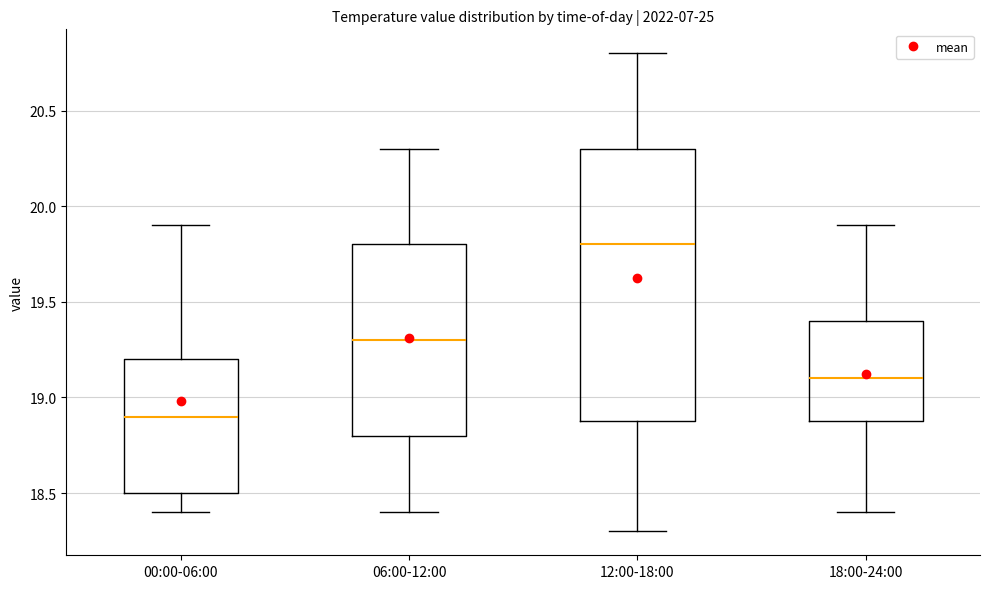

Reading left to right, transcribe this box plot: for each box, give where its median line is, the range the box spans, and where its two whiskers end, as read against the y-axis. The values are not printed on the chart, so give them approximately, as read against the axis.

00:00-06:00: median 18.9, box 18.5 to 19.2, whiskers 18.4 to 19.9
06:00-12:00: median 19.3, box 18.8 to 19.8, whiskers 18.4 to 20.3
12:00-18:00: median 19.8, box 18.9 to 20.3, whiskers 18.3 to 20.8
18:00-24:00: median 19.1, box 18.9 to 19.4, whiskers 18.4 to 19.9